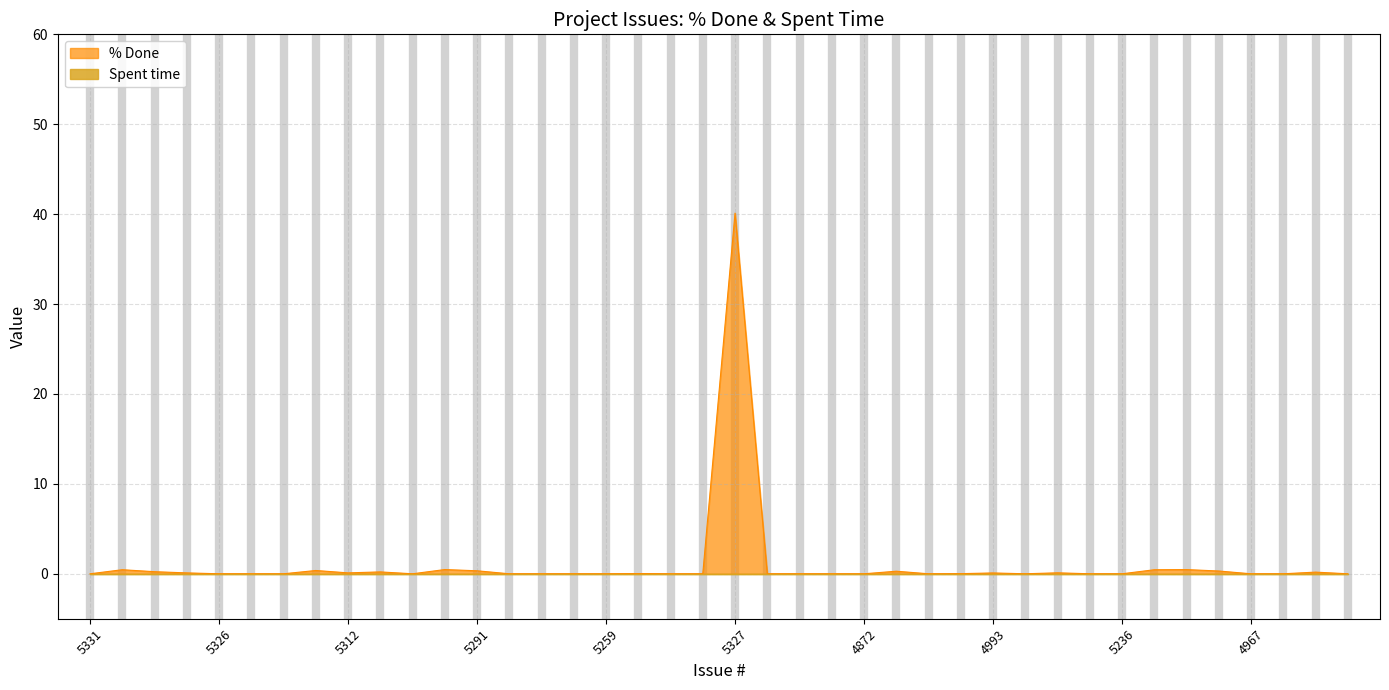

Reading left to right, extract all data points from this chart.

0.0	0.5	0.2	0.1	0.0	0.0	0.0	0.4	0.1	0.2	0.0	0.5	0.3	0.0	0.0	0.0	0.0	0.0	0.0	0.0	40.1	0.0	0.0	0.0	0.0	0.3	0.0	0.0	0.1	0.0	0.1	0.0	0.0	0.4	0.5	0.3	0.0	0.0	0.2	0.0